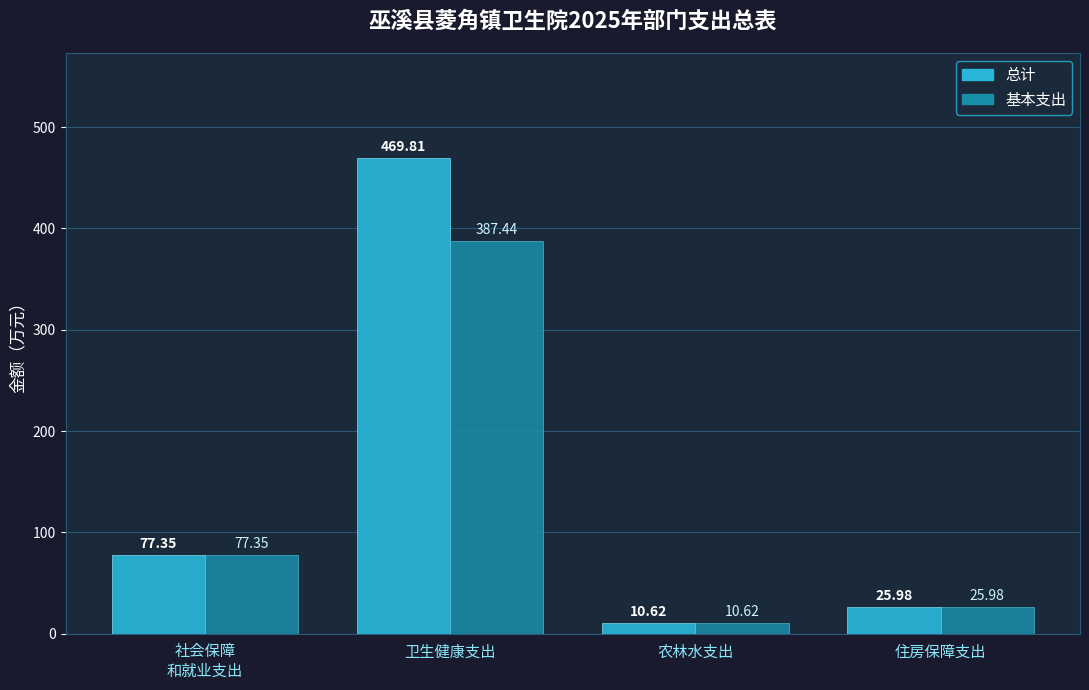

How many groups of bars are there?

4